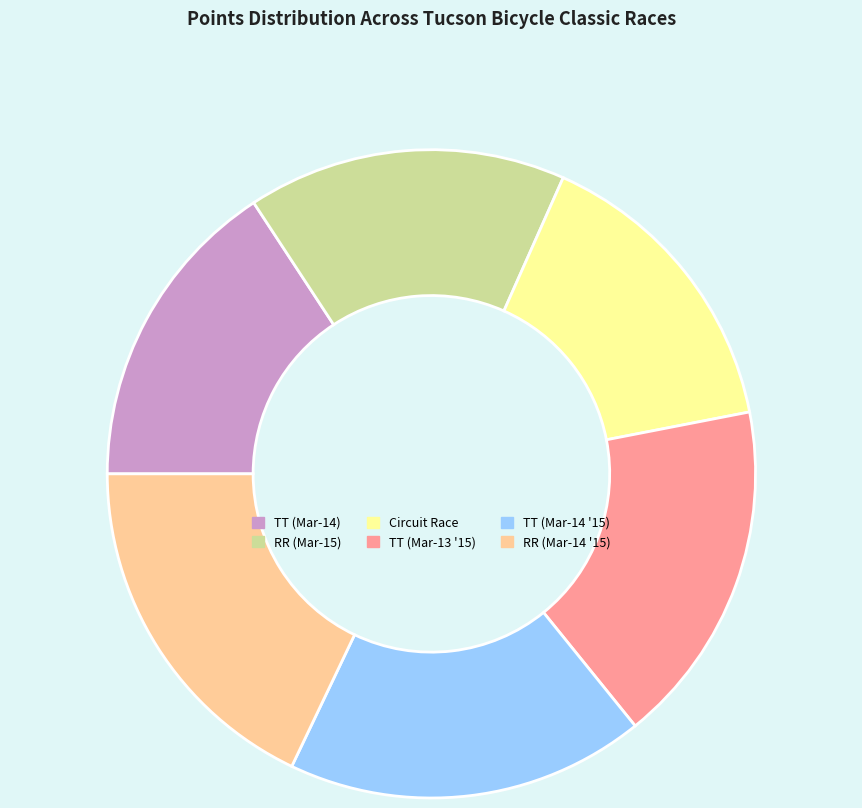

Is there any slice that represents more than half of the pie?

No